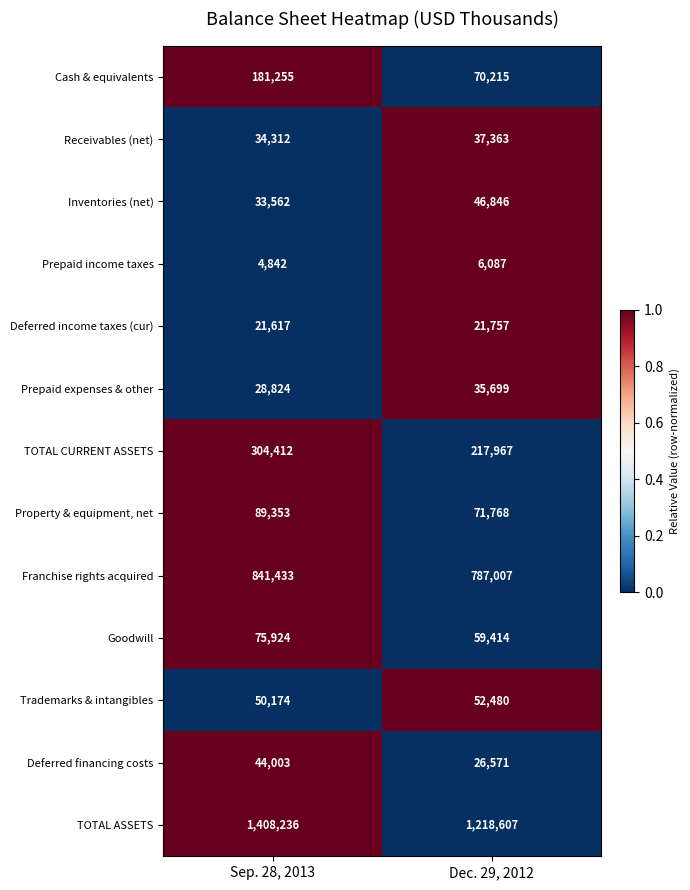

The value of TOTAL CURRENT ASSETS at Dec. 29, 2012 is 217967. True or false?

True